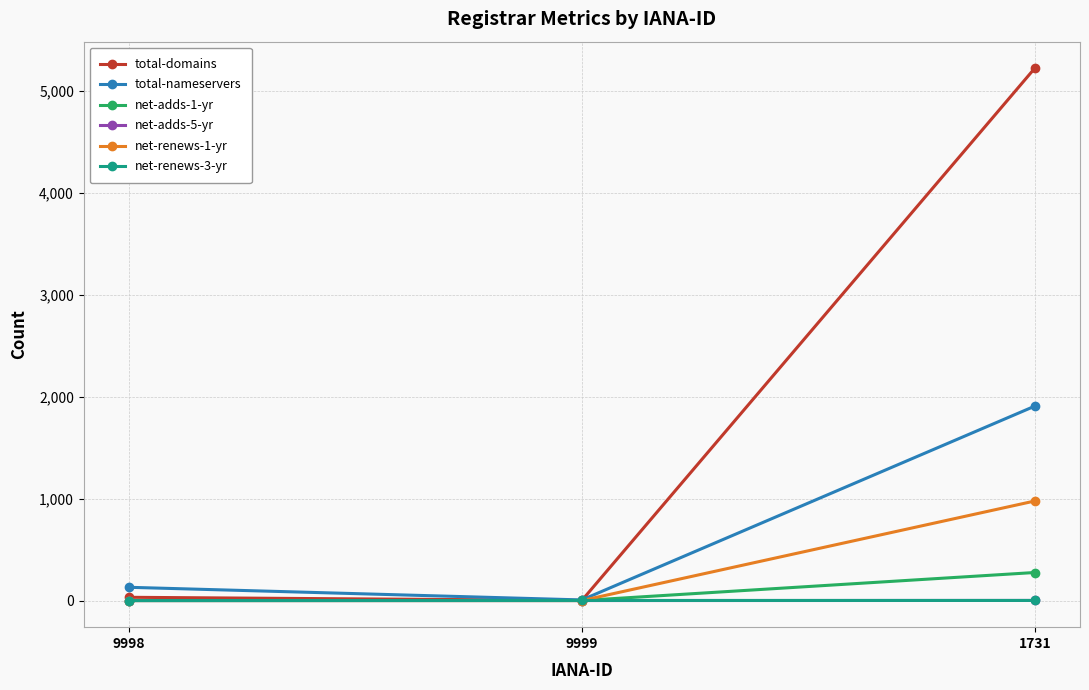

Is the value of total-domains at 1731 greater than the value of total-nameservers at 1731?

Yes